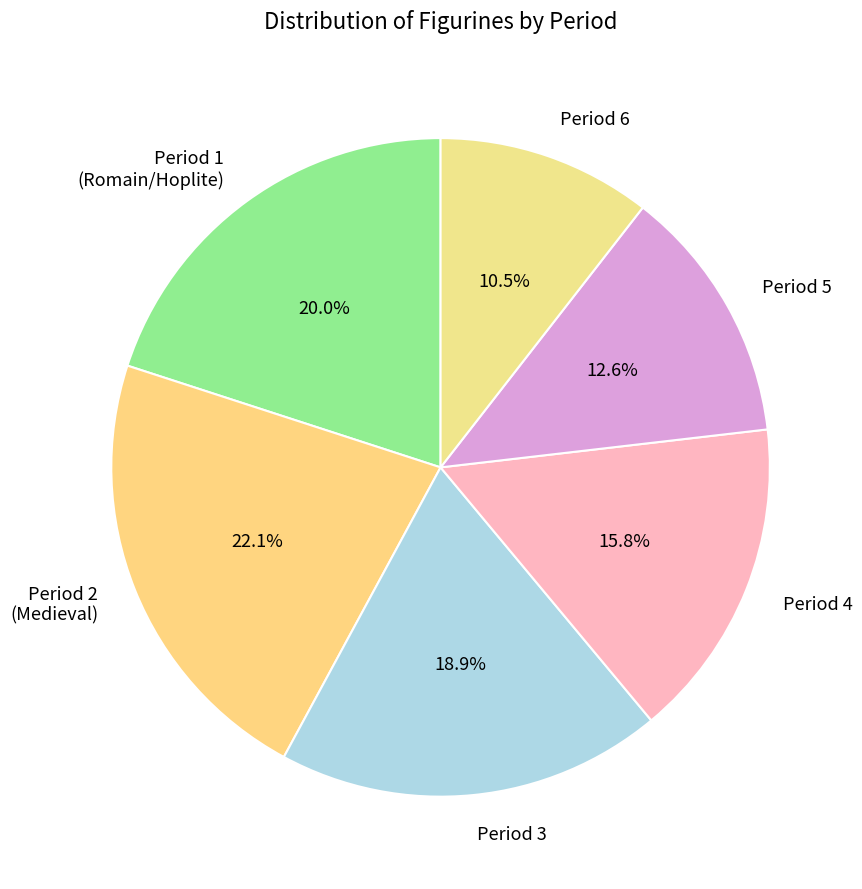

Rank the categories by value from highest to lowest.

Period 2 (Medieval), Period 1 (Romain/Hoplite), Period 3, Period 4, Period 5, Period 6